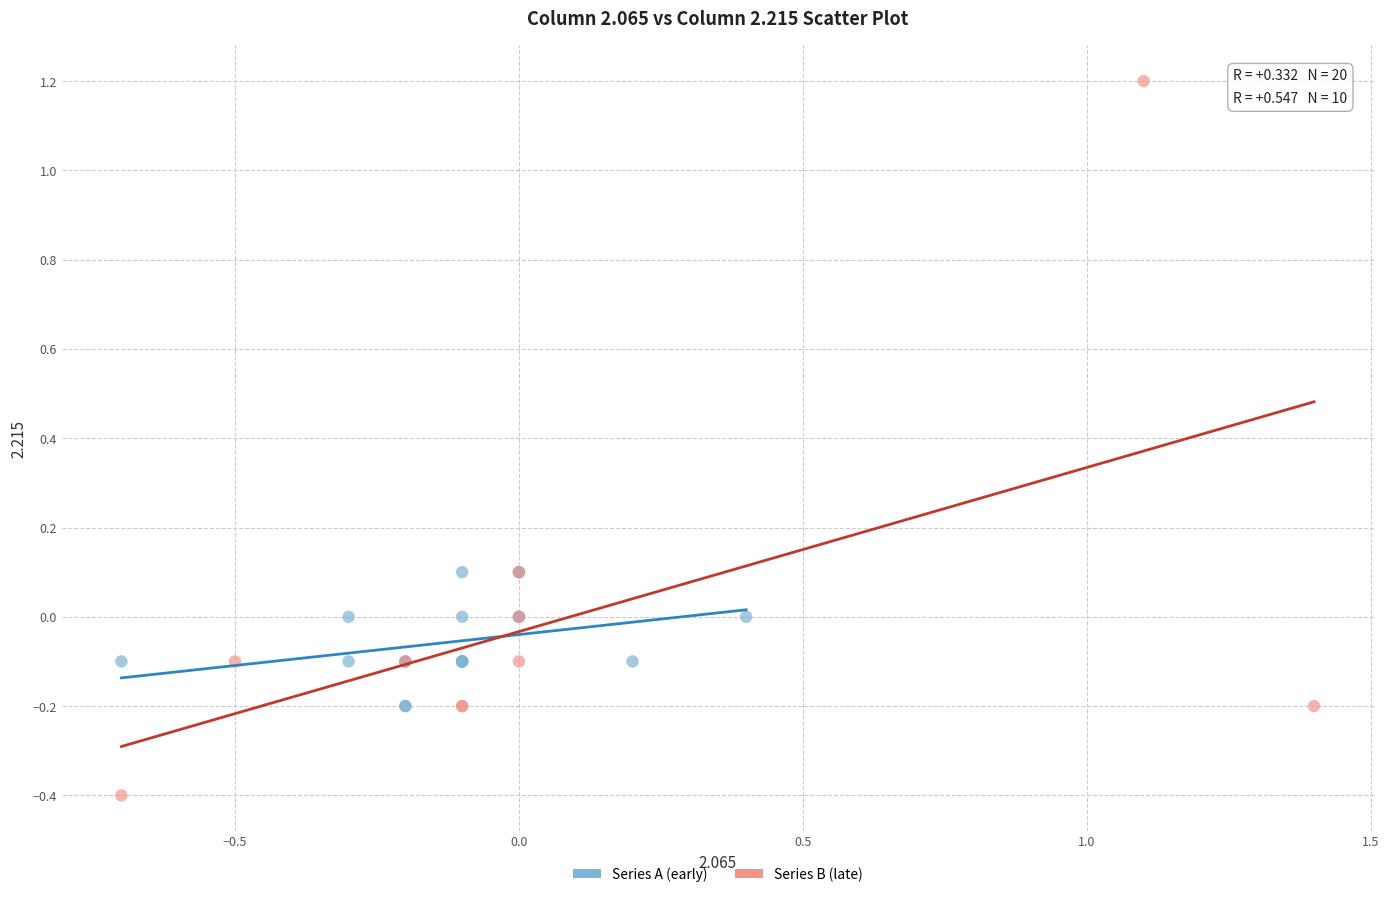

Which series contains the highest Y value?

Series B (late)